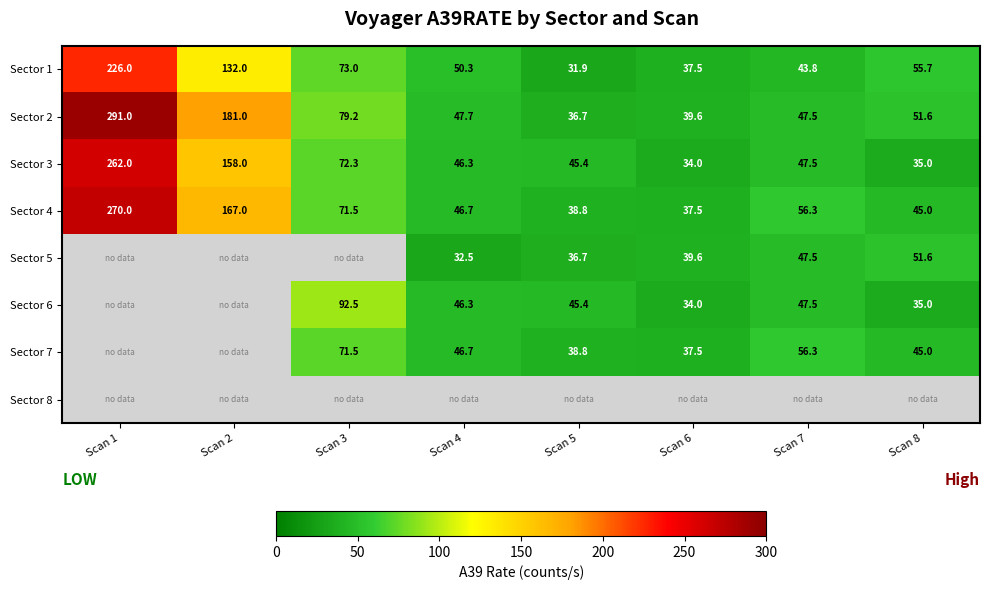

Read the Sector 4 value at Scan 3.

71.5